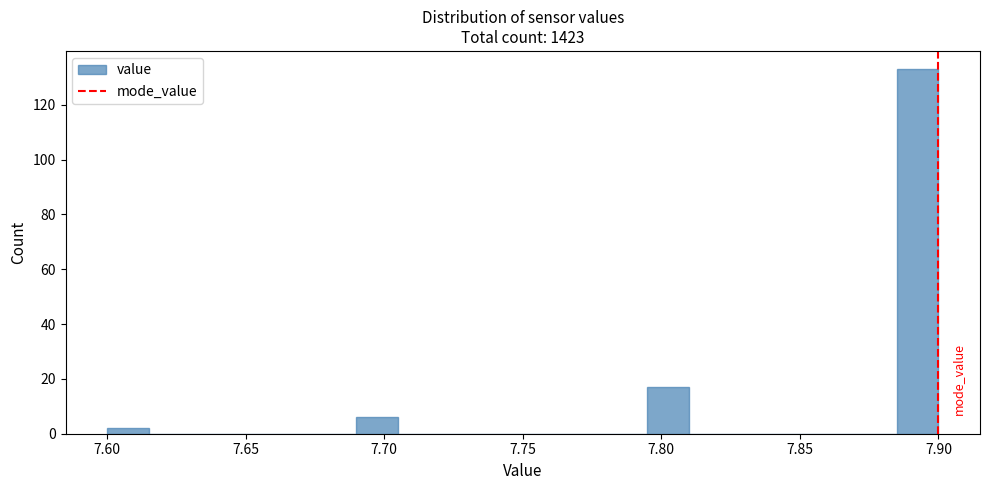

Around what value on the x-axis is the tallest bar? Give the approximate position of its centre, as read against the axis.

7.895